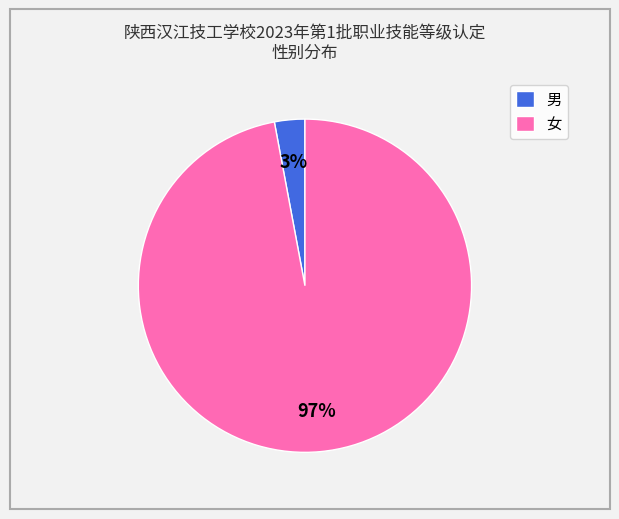

Does 男 account for over 50% of the chart?

No